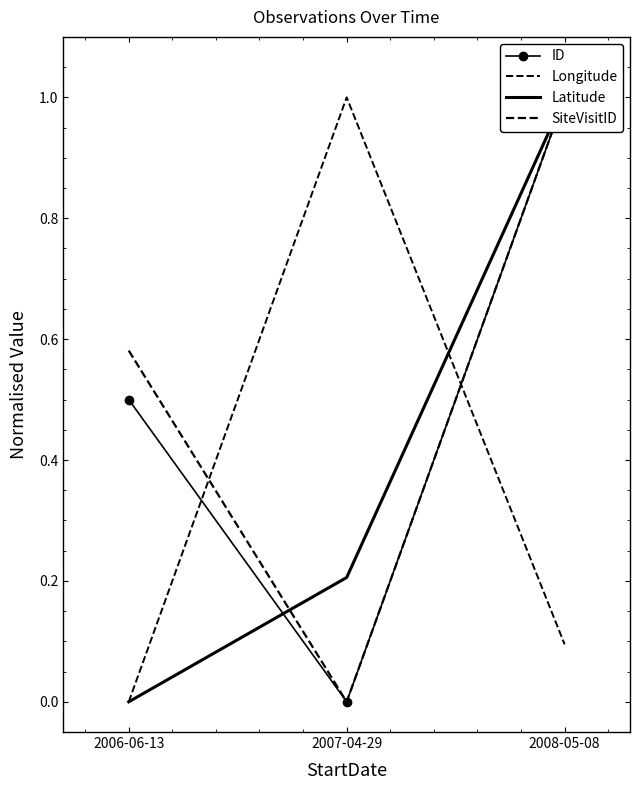

How many lines are shown in the chart?

4